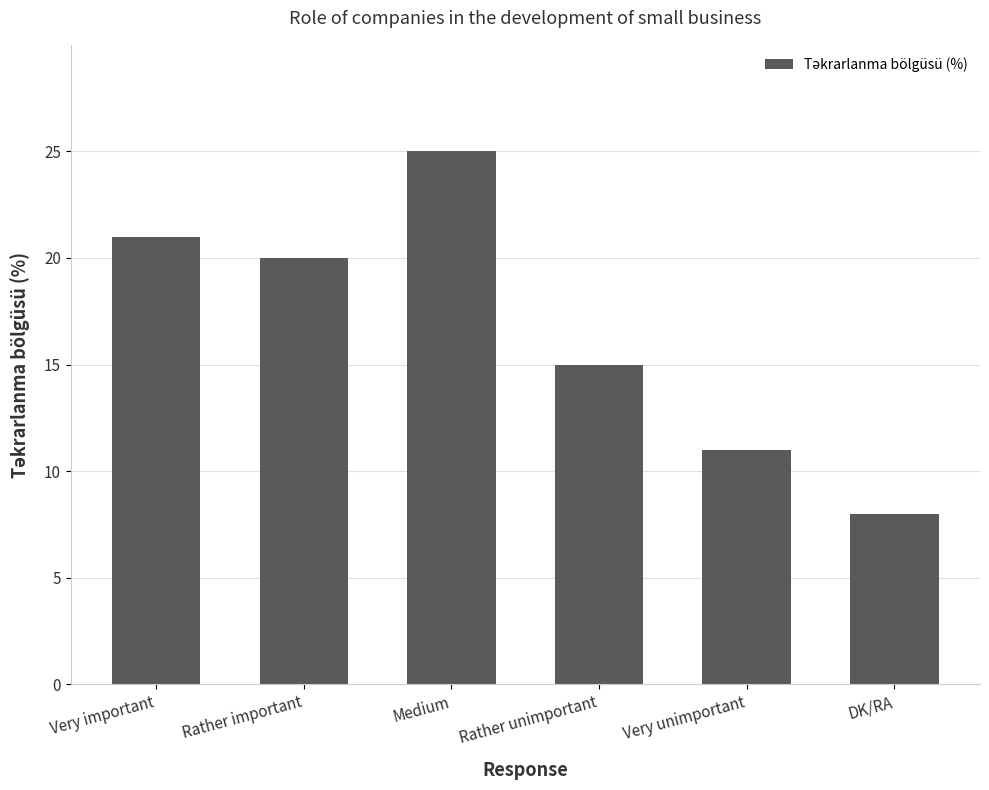

What is the ratio of the value at Rather important to the value at Medium?

0.8